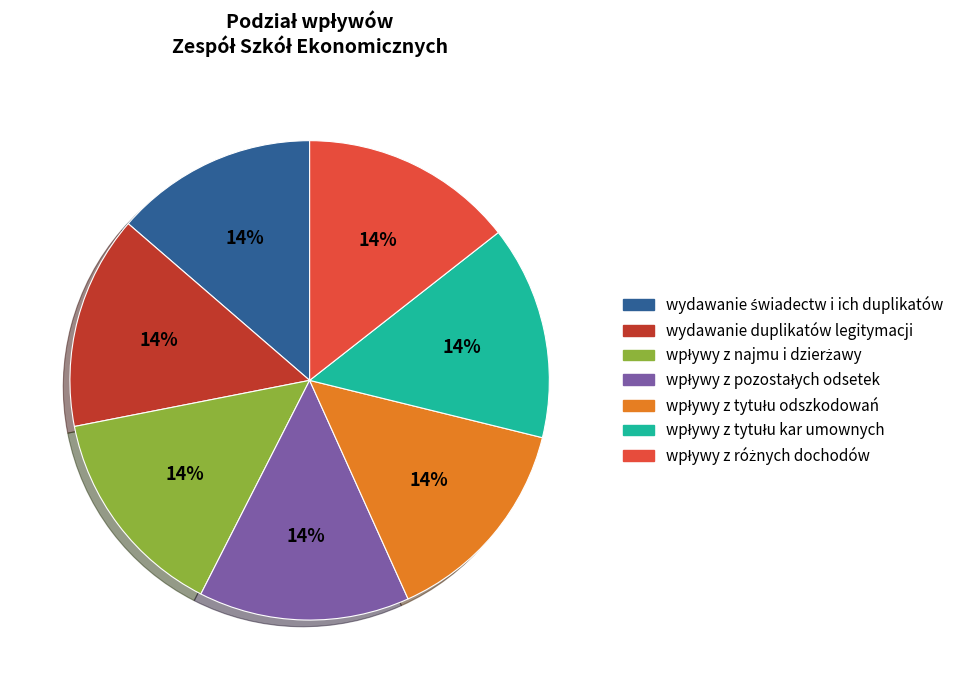

The wydawanie duplikatów legitymacji slice represents 14% of the pie. True or false?

True